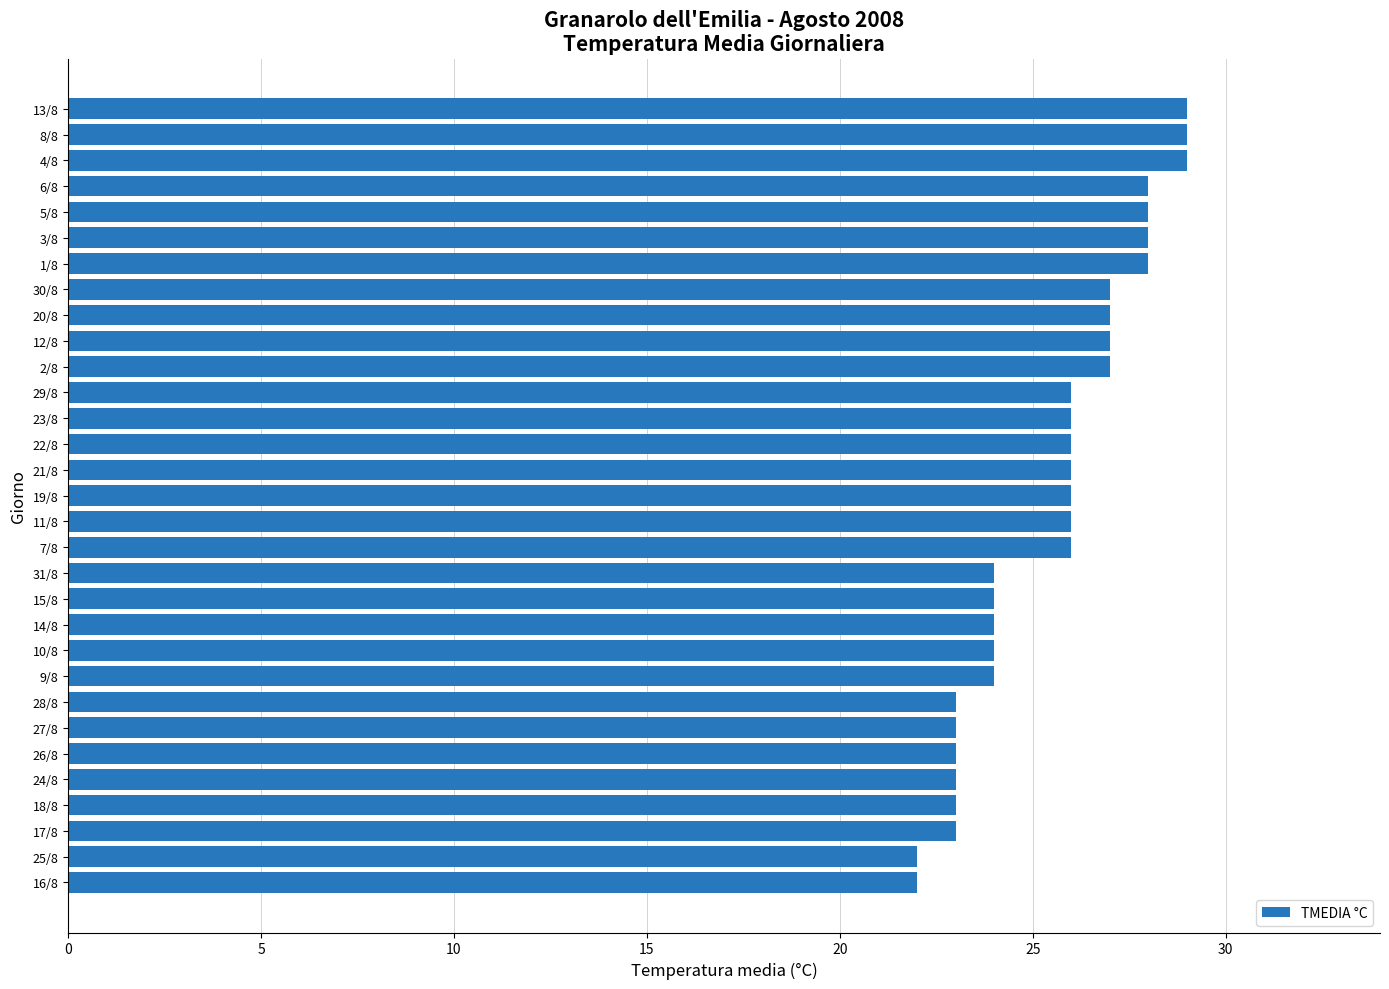

What is the ratio of the value at 12/8 to the value at 4/8?

0.9